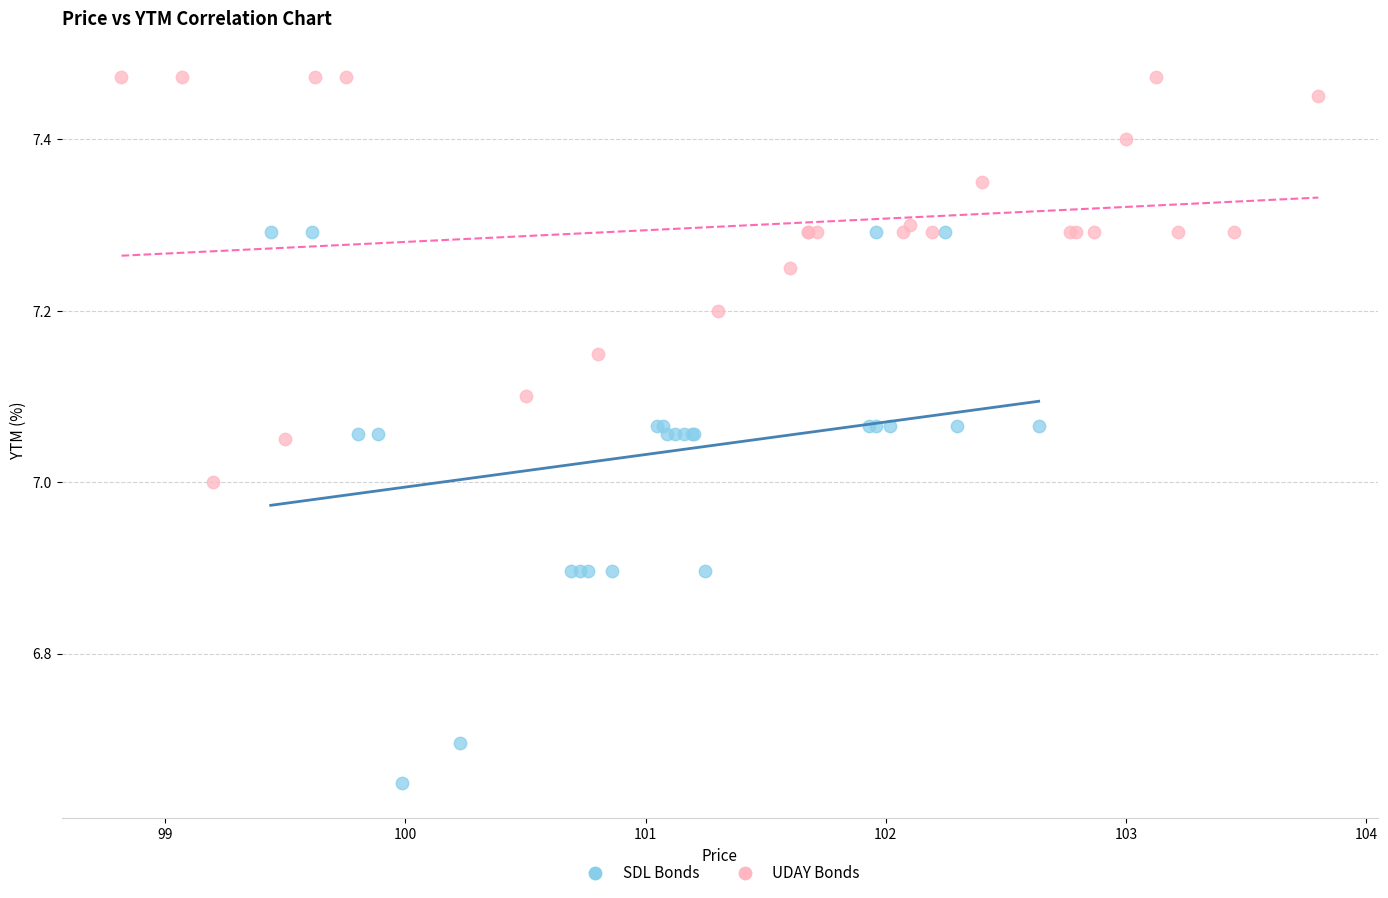

Which series contains the highest Y value?

UDAY Bonds